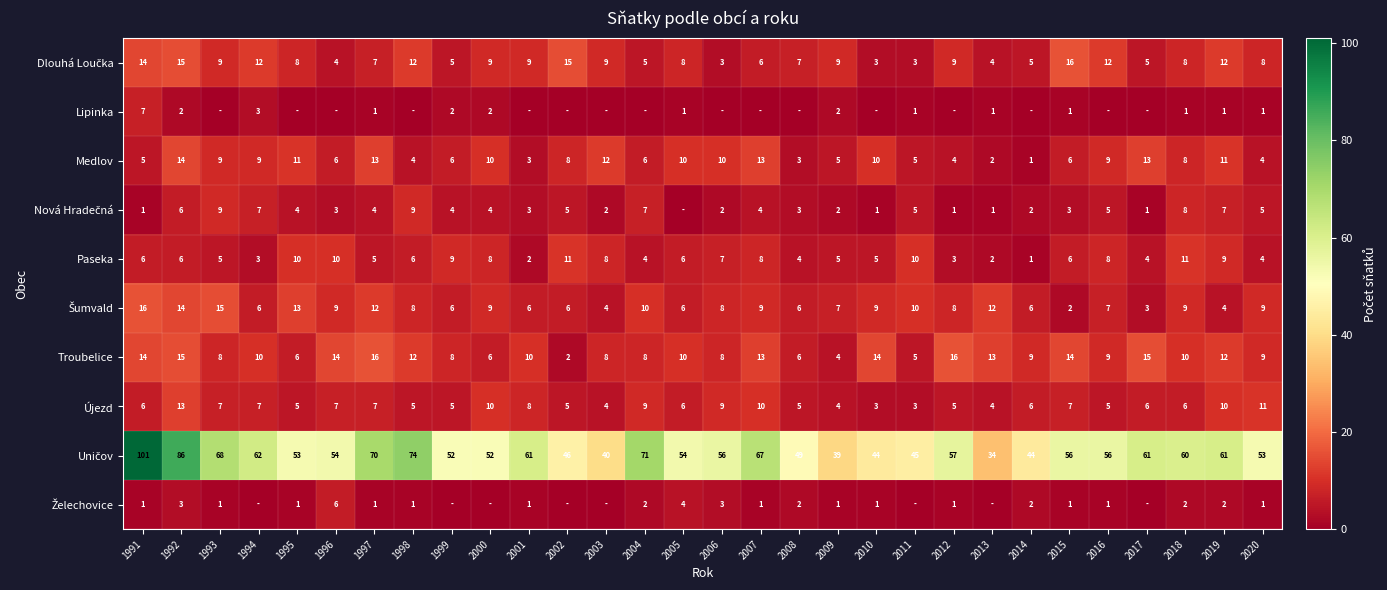

How many series are shown in this chart?

10